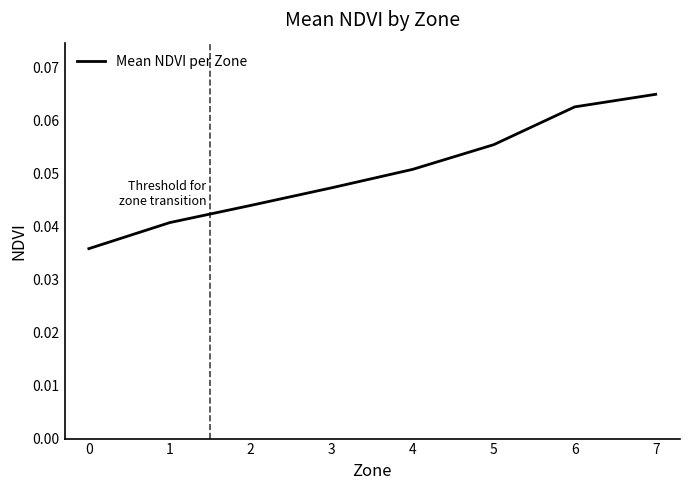

True or false: the data shows 0.0 at 4.

False